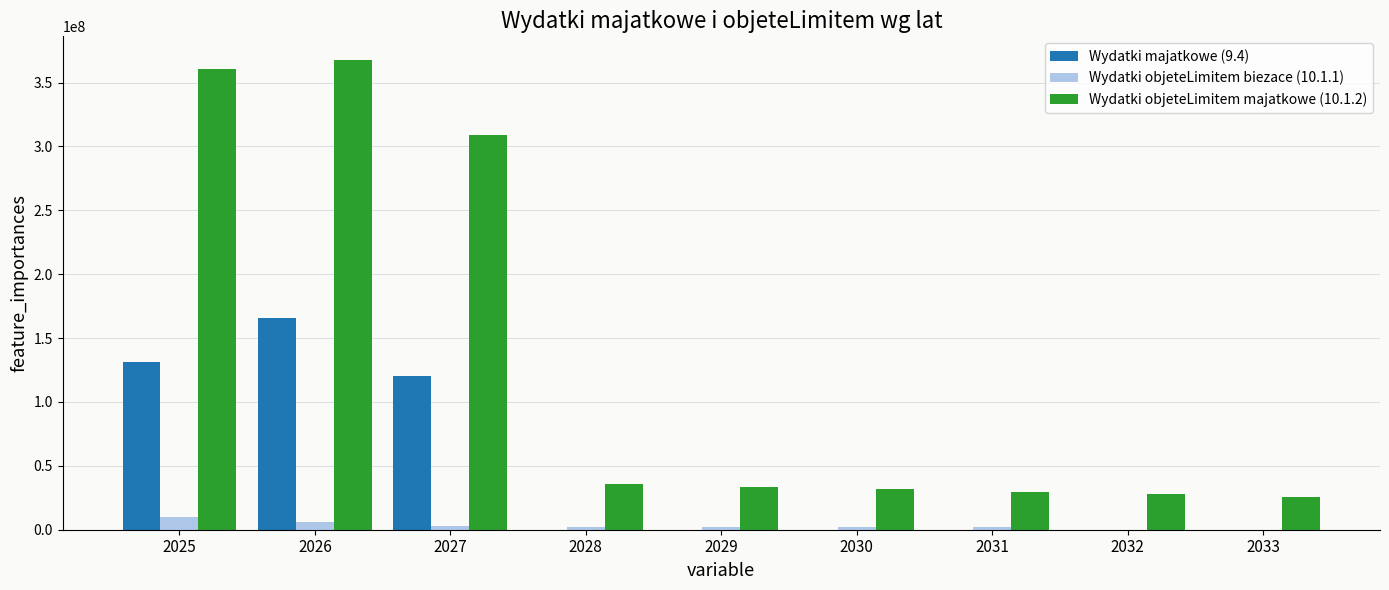

Between 2028 and 2033, which series saw the biggest shift?

Wydatki objeteLimitem majatkowe (10.1.2)